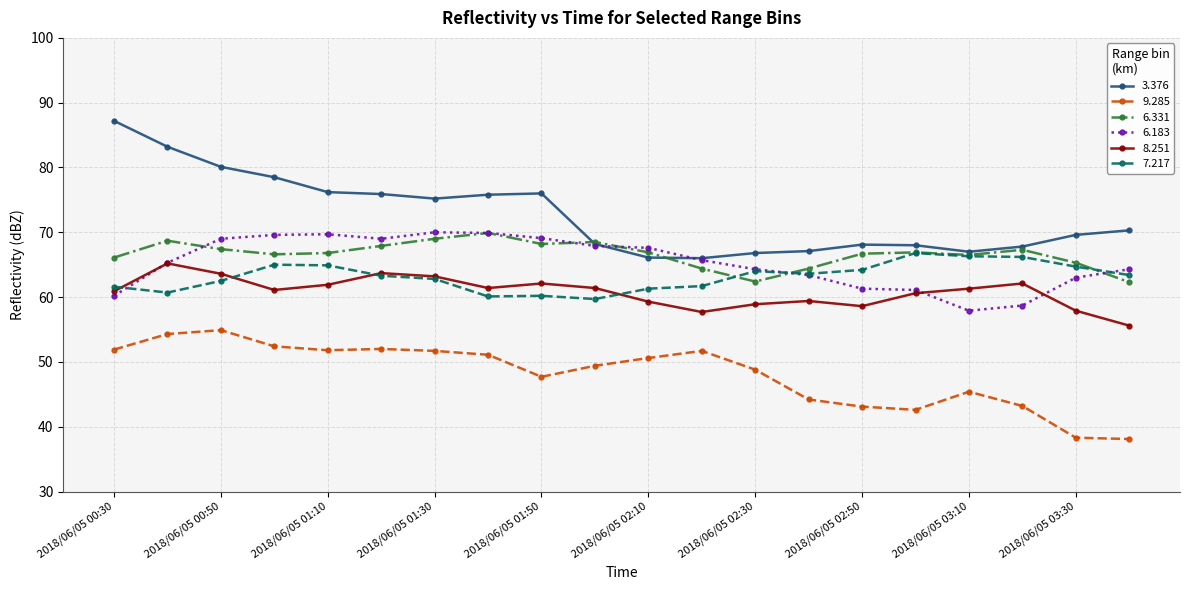

Which series has the widest spread of values?

3.376